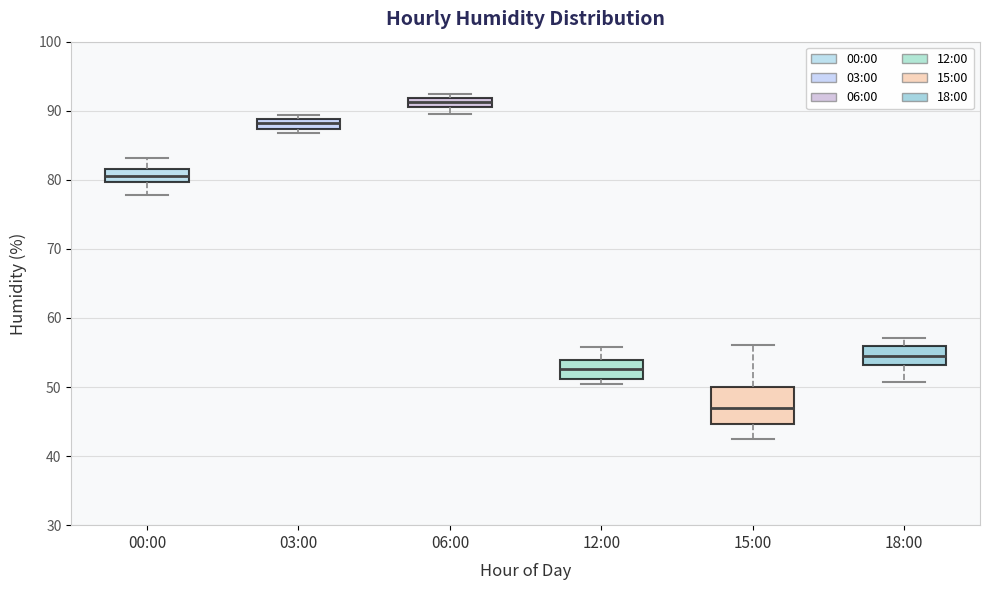

Which box is the tallest, from its lower edge to its upper edge?

15:00